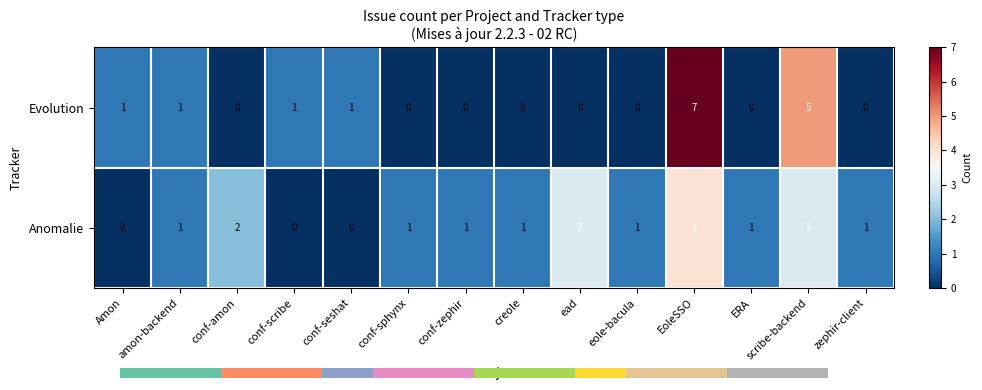

Reading right to left, extract all data points from this chart.

Evolution: zephir-client=0	scribe-backend=5	ERA=0	EoleSSO=7	eole-bacula=0	ead=0	creole=0	conf-zephir=0	conf-sphynx=0	conf-seshat=1	conf-scribe=1	conf-amon=0	amon-backend=1	Amon=1
Anomalie: zephir-client=1	scribe-backend=3	ERA=1	EoleSSO=4	eole-bacula=1	ead=3	creole=1	conf-zephir=1	conf-sphynx=1	conf-seshat=0	conf-scribe=0	conf-amon=2	amon-backend=1	Amon=0